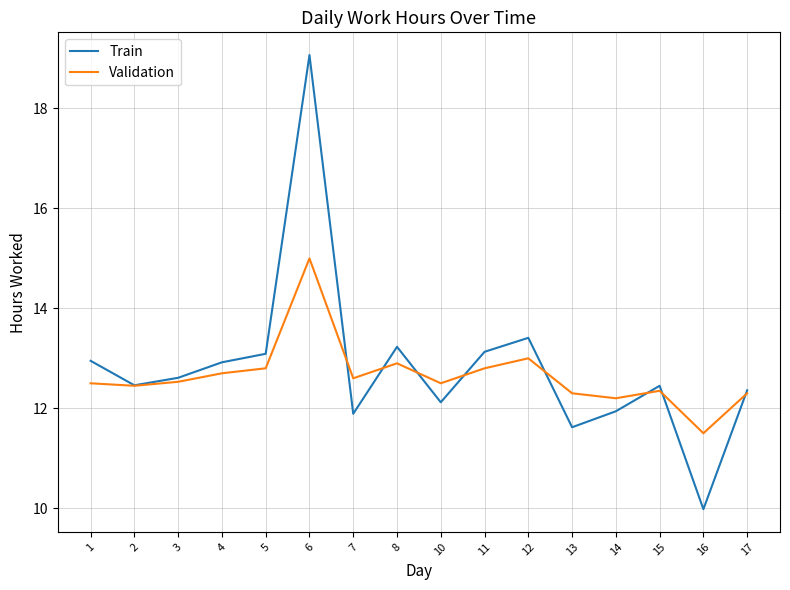

What is the difference between the maximum and minimum values in the Validation series?

3.5